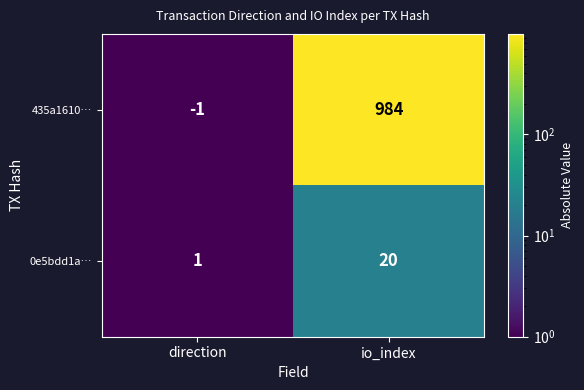

At which category is the sum across all series the highest?

io_index